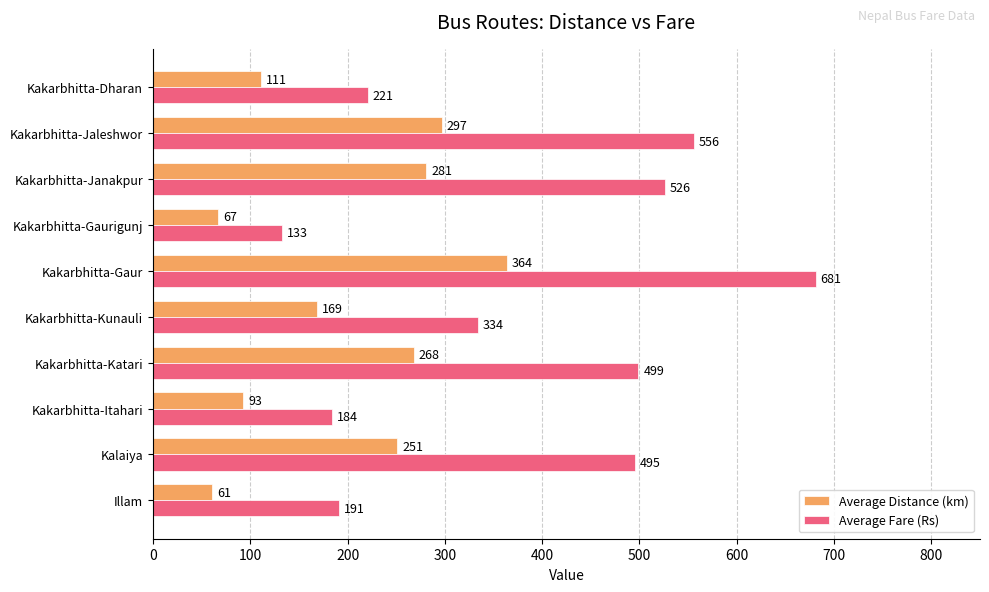

Which series has the largest total across all categories?

Average Fare (Rs)